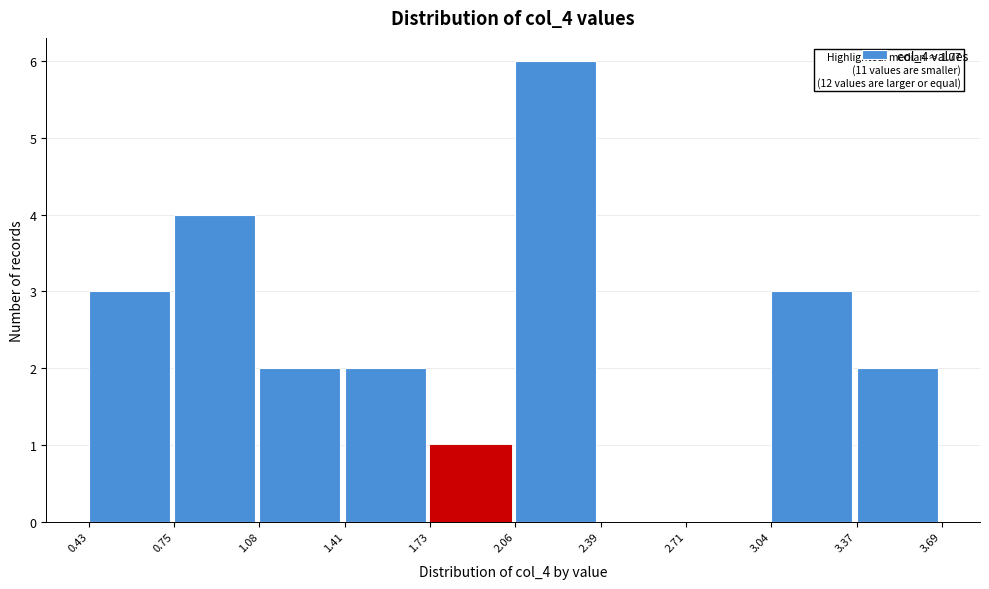

Which range on the x-axis has the tallest bar?

2.06 to 2.39